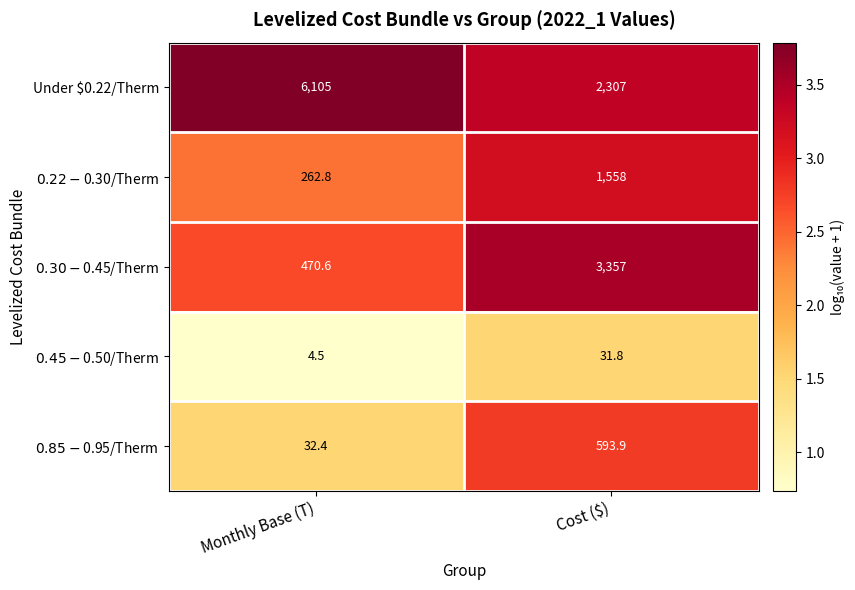

Which series has the widest spread of values?

Under $0.22/Therm